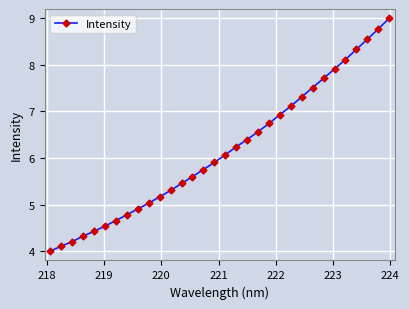

What is the difference between the maximum and minimum values?

5.0